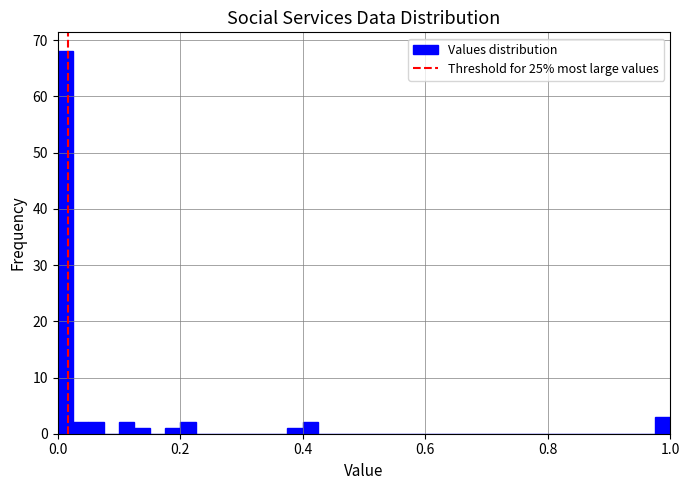

Read against the x-axis, roughly where is the centre of the tallest bar?

0.02